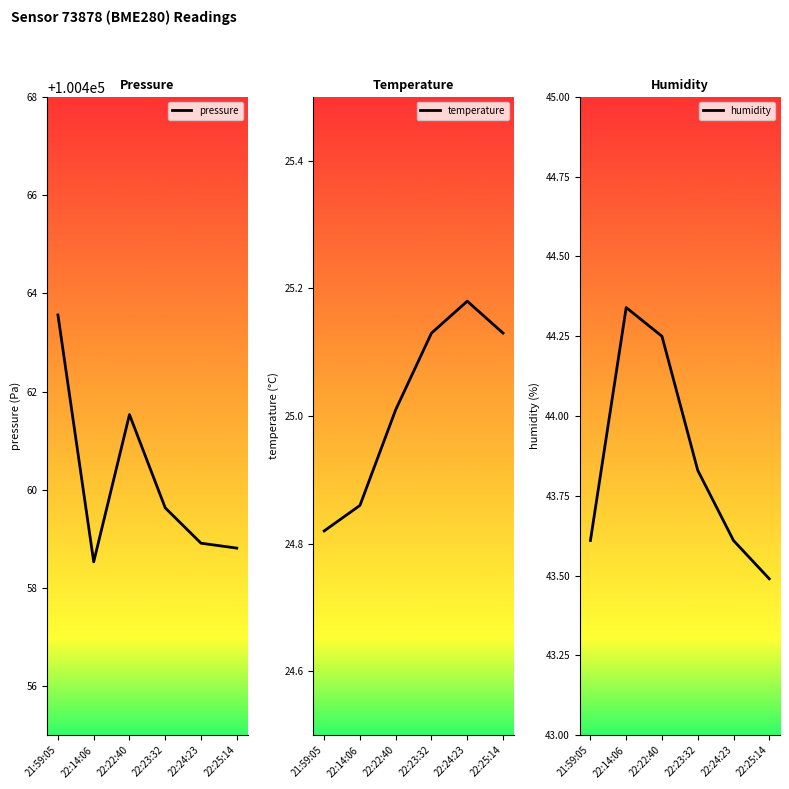

How many lines are shown in the chart?

3